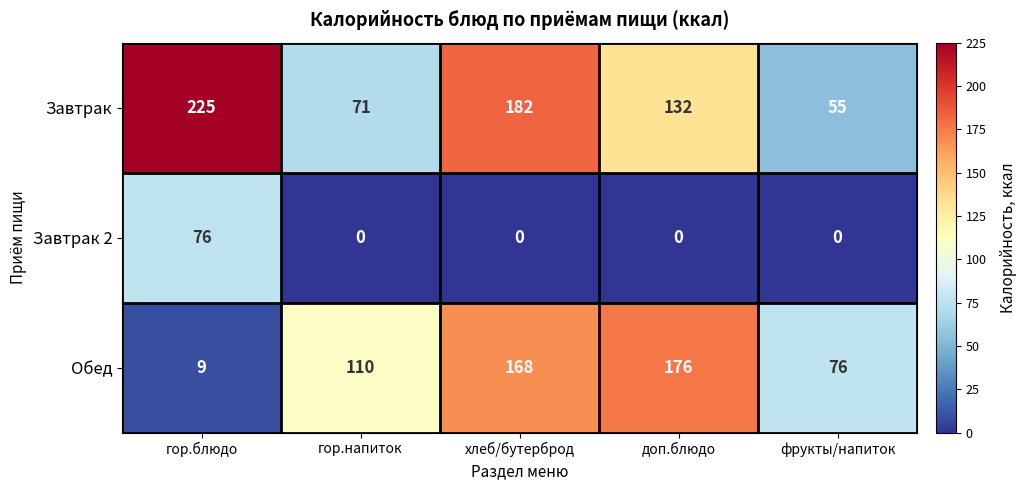

What is the highest value of the Завтрак 2 series?

76